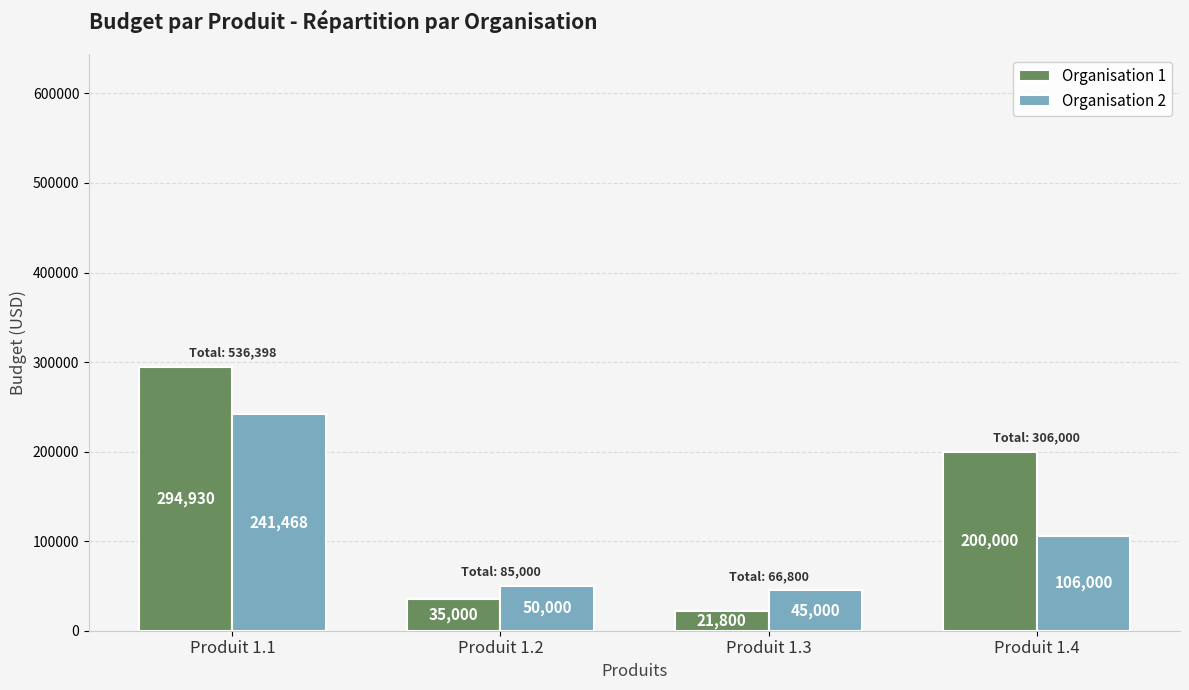

Which series has the widest spread of values?

Organisation 1